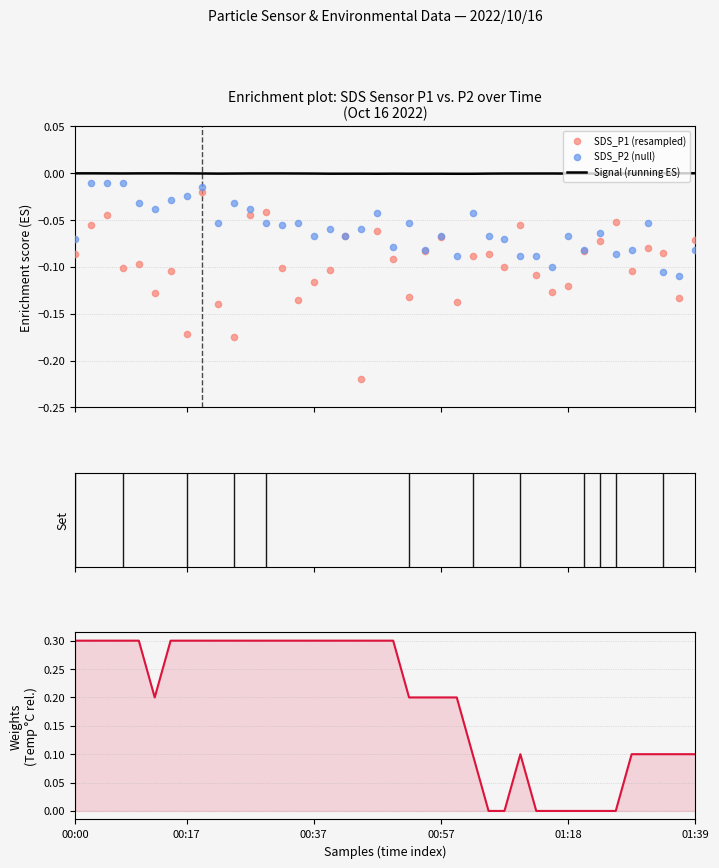

What is the total value across all series at 10?

0.1